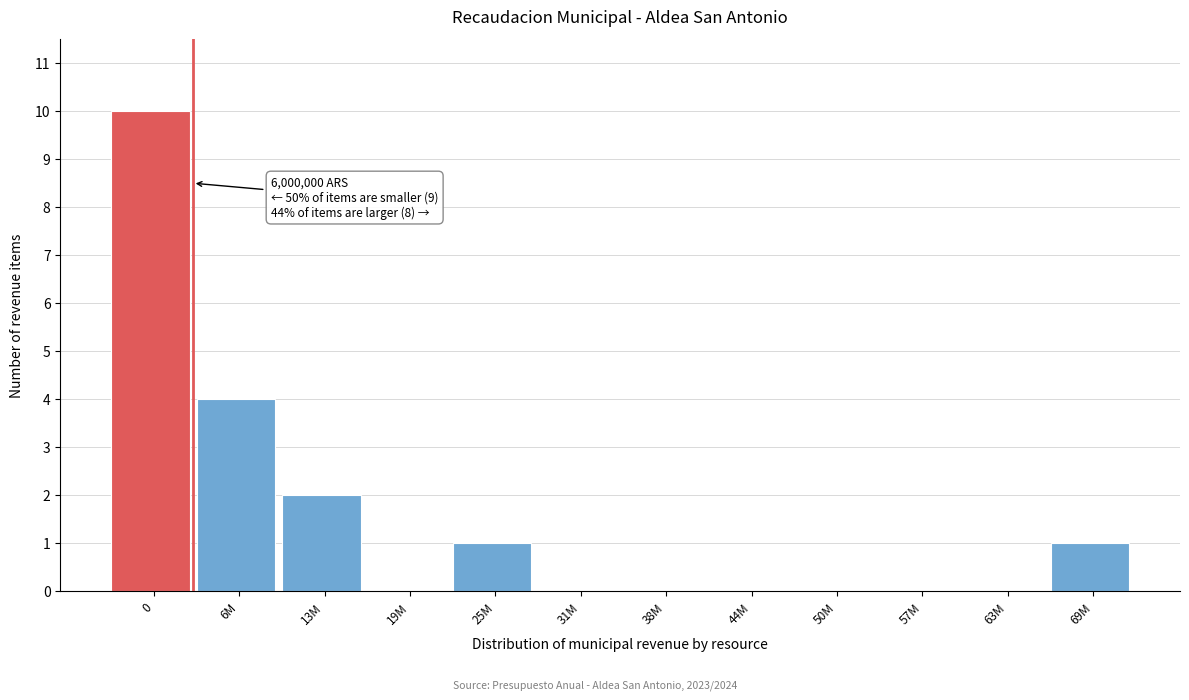

Reading left to right, transcribe all the data shown in this chart.

0=10	6M=4	13M=2	19M=0	25M=1	31M=0	38M=0	44M=0	50M=0	57M=0	63M=0	69M=1